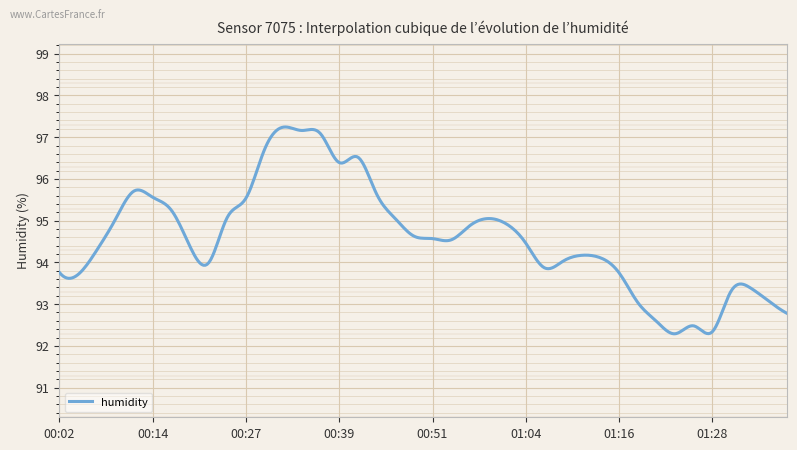

What is the difference between the maximum and minimum values?

5.0